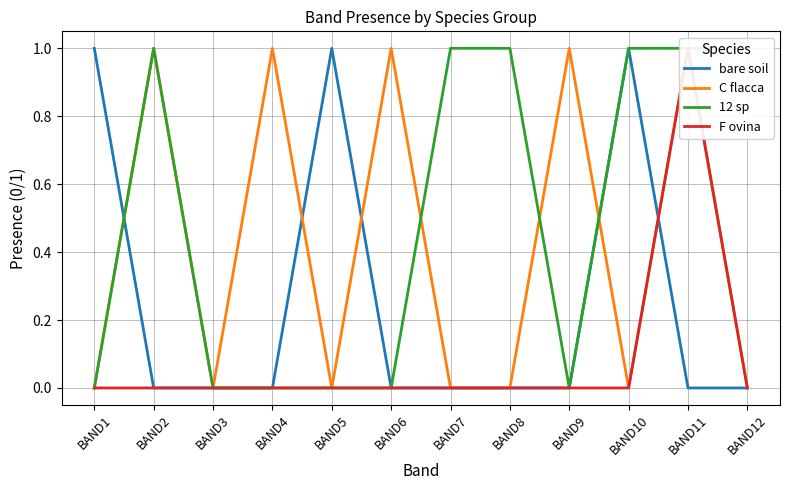

Where is the first local maximum for F ovina?

BAND11